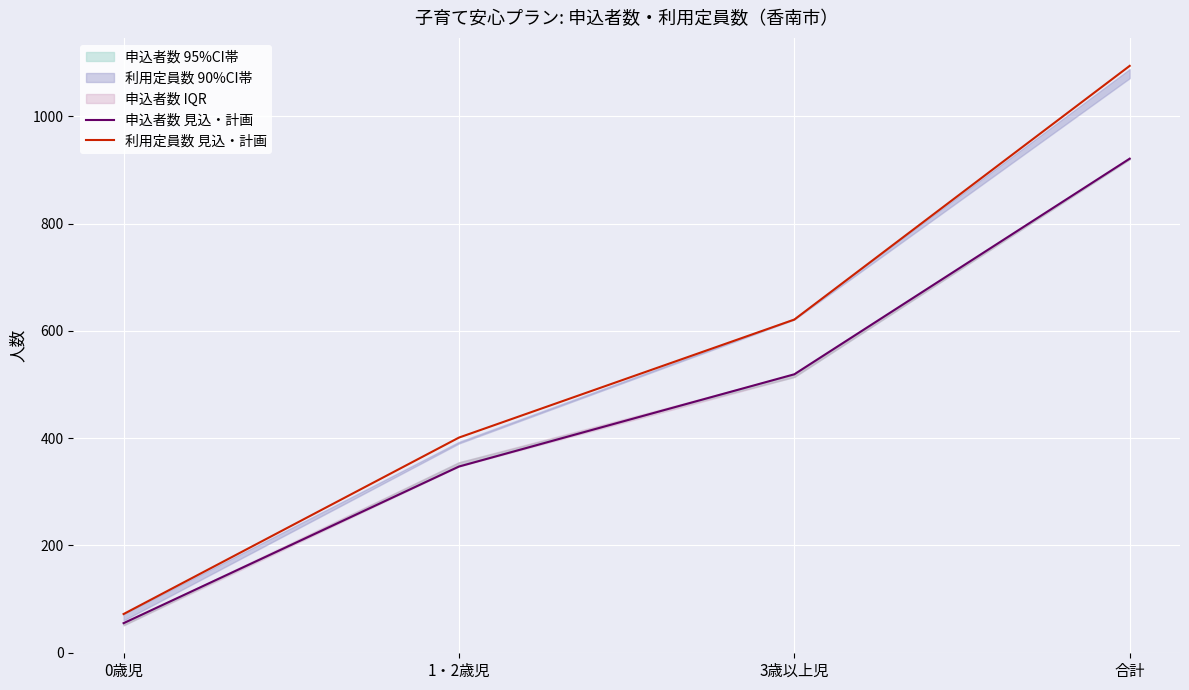

Where is 申込者数 見込・計画 nearest to the value 488?

3歳以上児